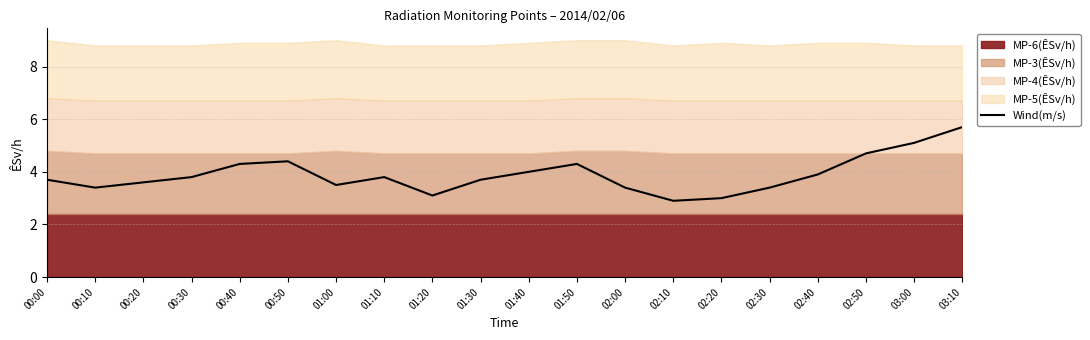

Does the chart display data point markers on the line(s)?

No